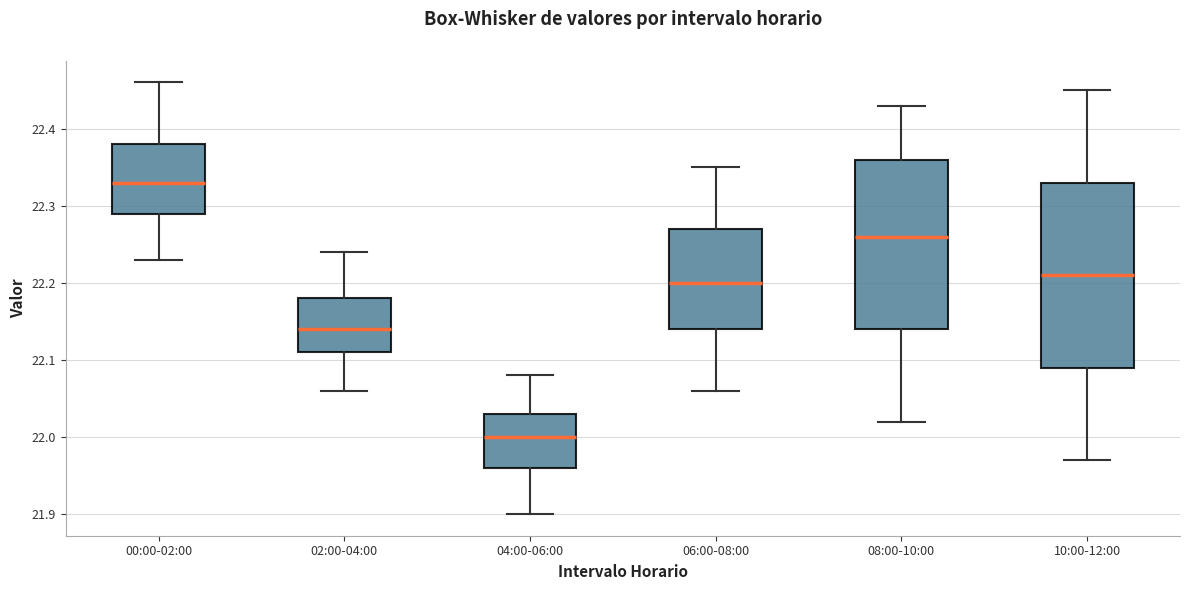

Where does the median line of the box for 08:00-10:00 sit on the y-axis? The values are not printed on the chart, so give them approximately, as read against the axis.

22.26